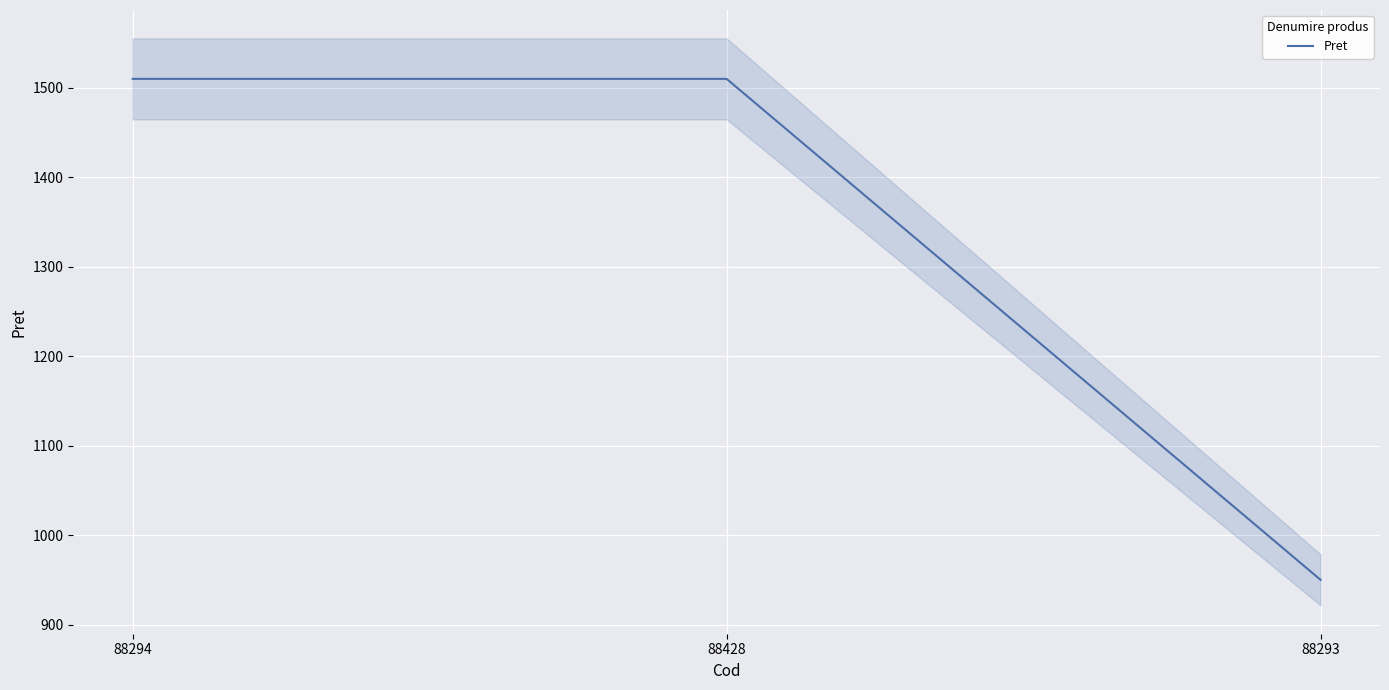

What is the smallest value displayed?

950